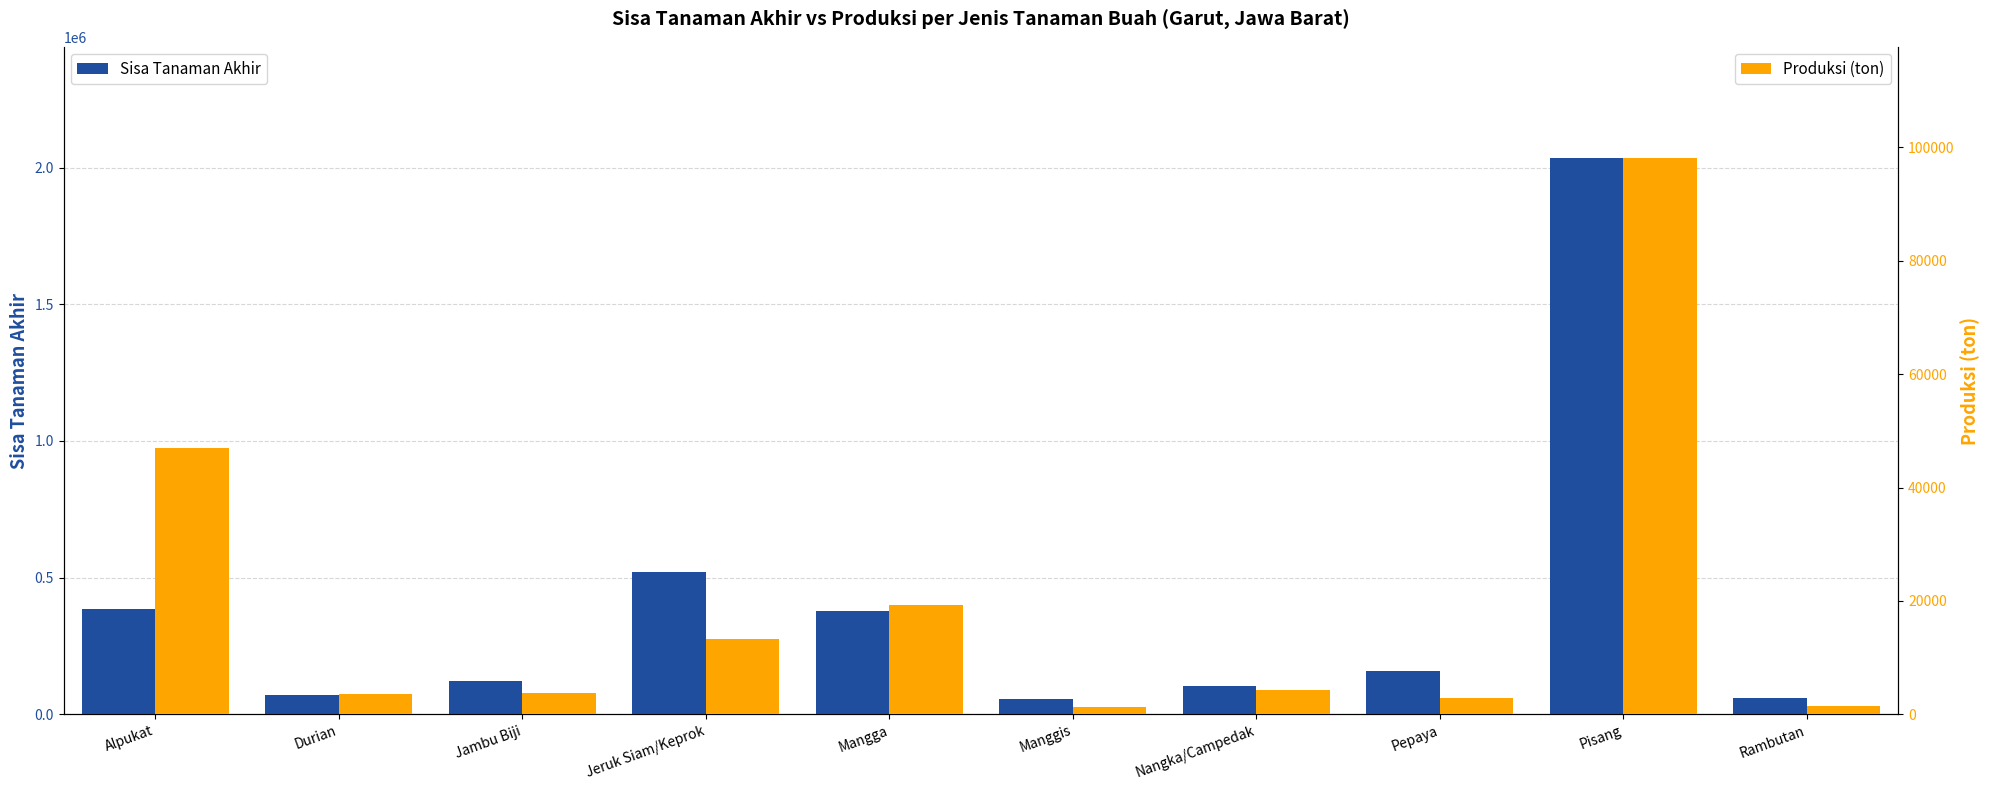

Which category has the lowest value in the Produksi (ton) series?

Manggis